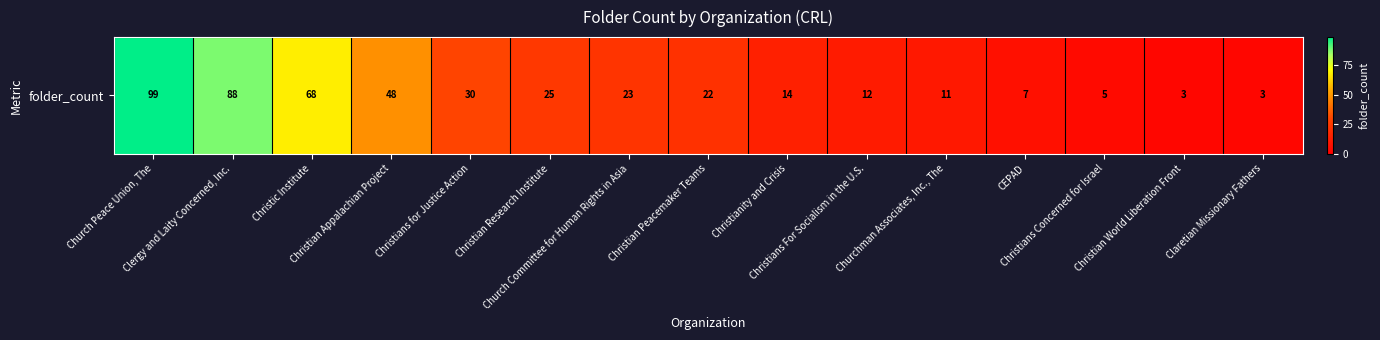

At which label does the data first exceed 22?

Church Peace Union, The